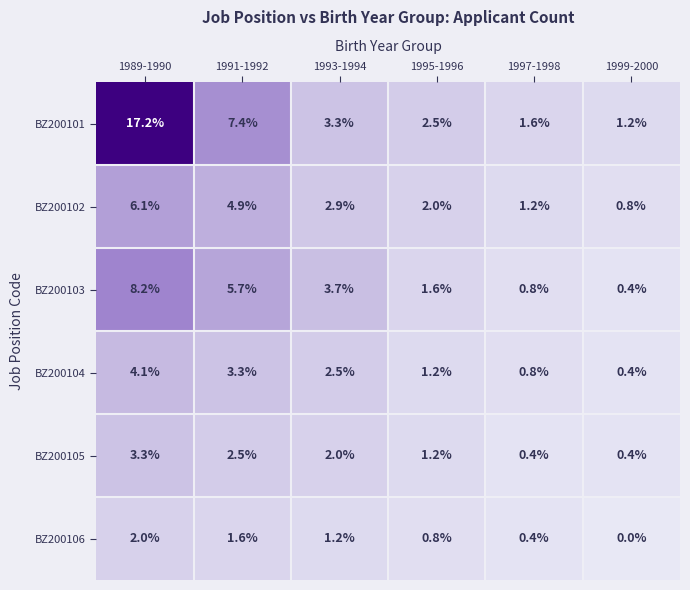

List the series in order of their peak value, highest first.

BZ200101, BZ200103, BZ200102, BZ200104, BZ200105, BZ200106